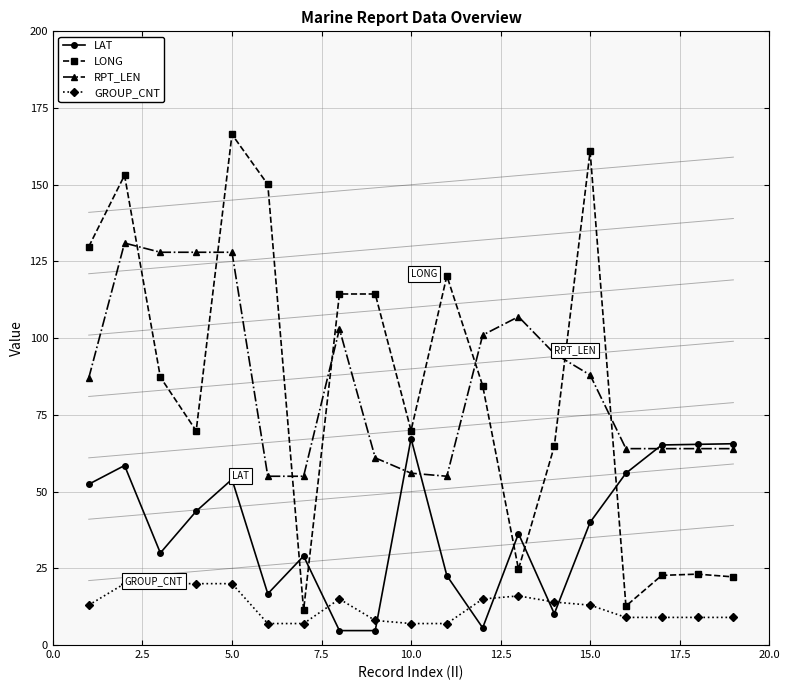

Which series has the widest spread of values?

LONG